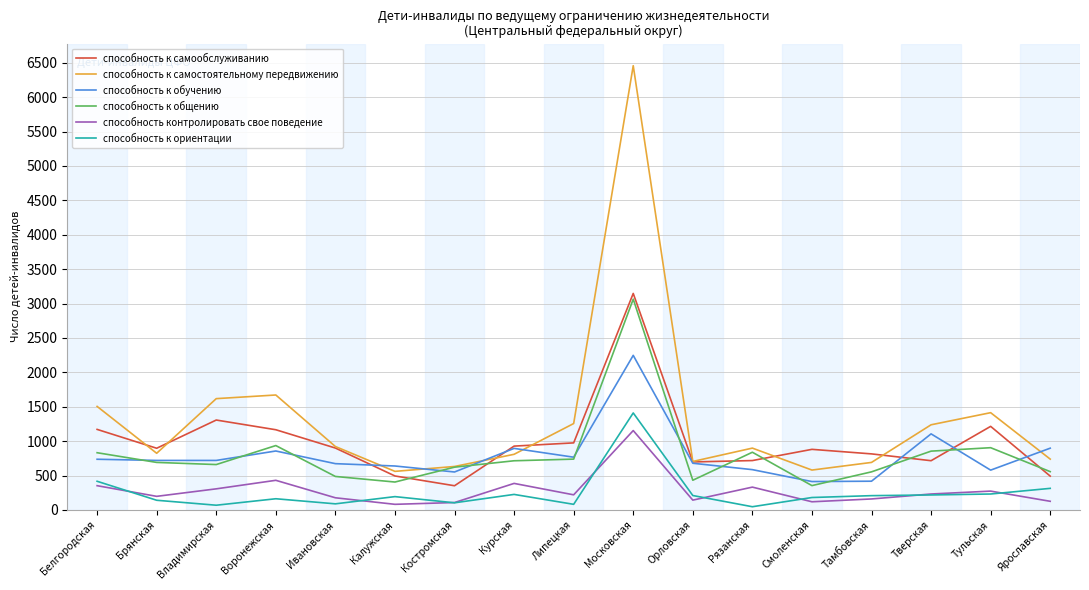

What is the difference between the highest and lowest values at Владимирская?

1549